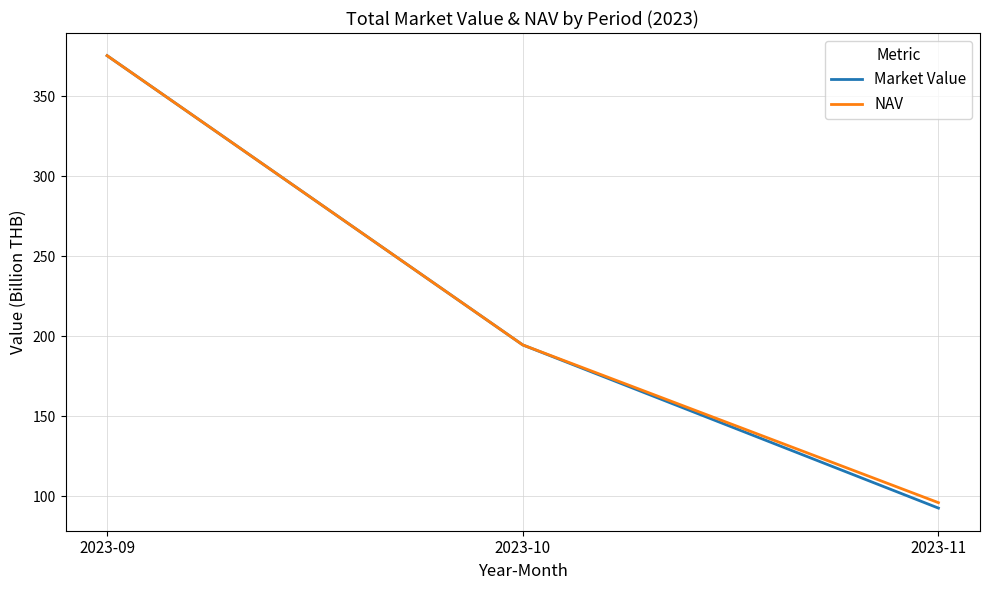

List the labels in order of NAV value, smallest first.

2023-11, 2023-10, 2023-09